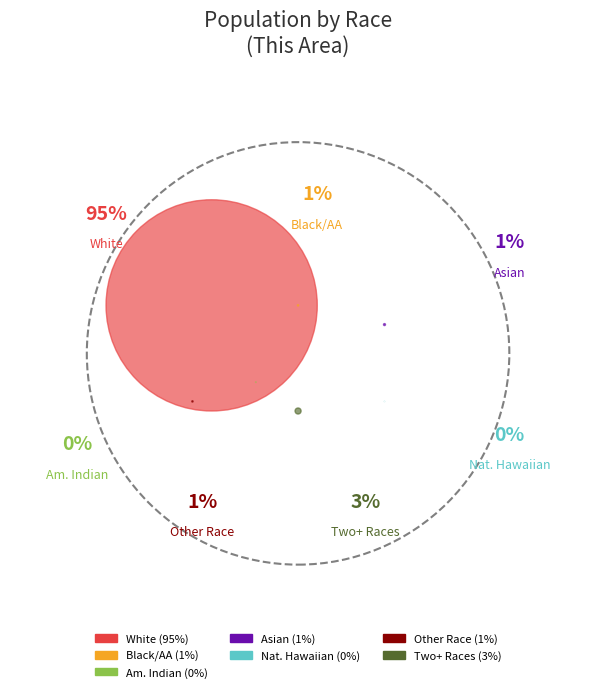

To the nearest percent, what is the combined percentage of Black or African American alone and White alone?

96%